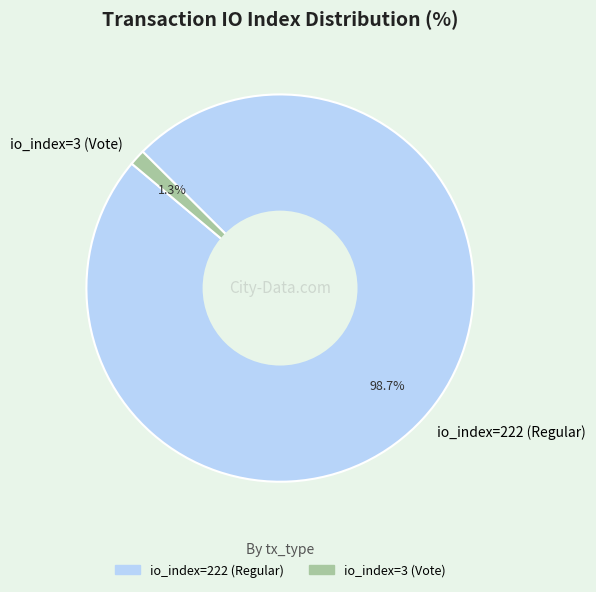

Is there a majority slice in this chart?

Yes